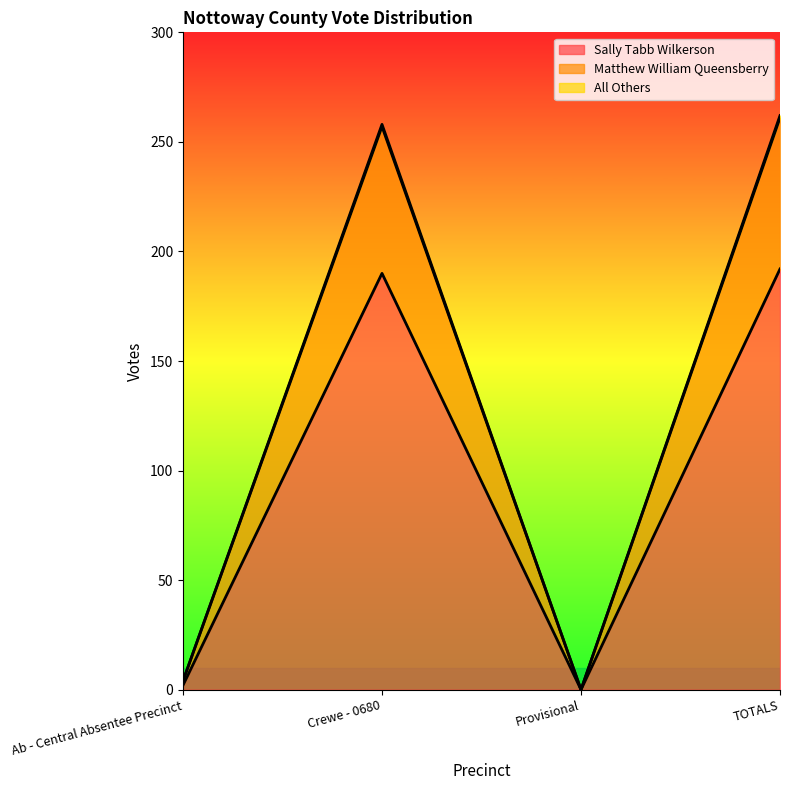

True or false: All Others and Sally Tabb Wilkerson intersect in this chart.

False